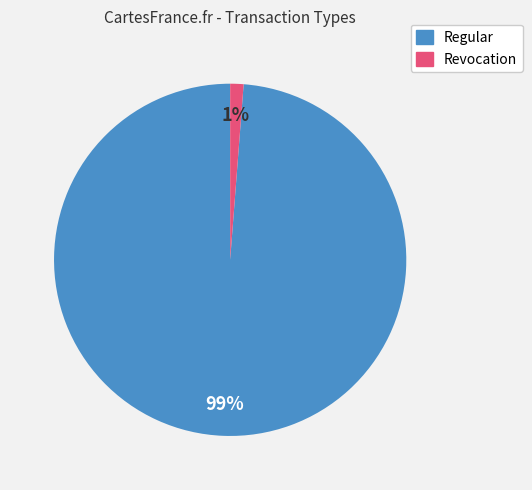

Is there a majority slice in this chart?

Yes